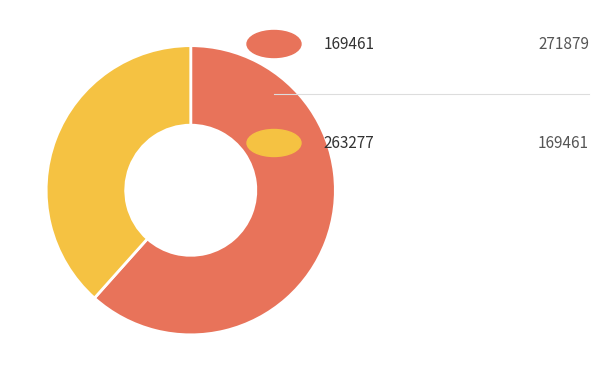

Is there a majority slice in this chart?

Yes